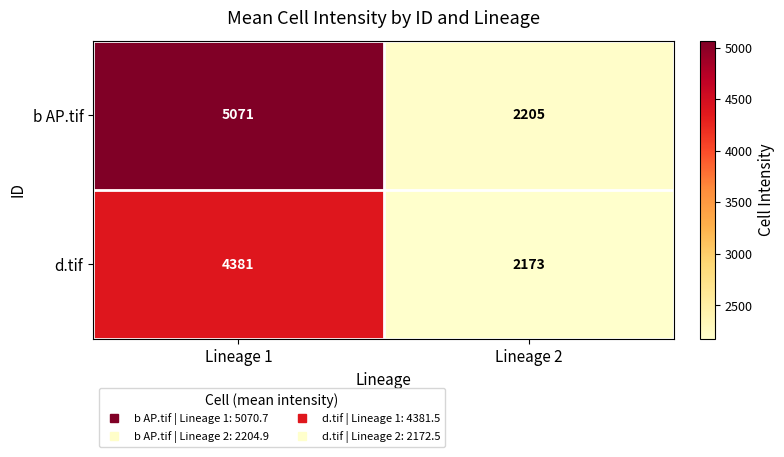

What value does the d.tif series have at Lineage 1, to the nearest 100?

4400